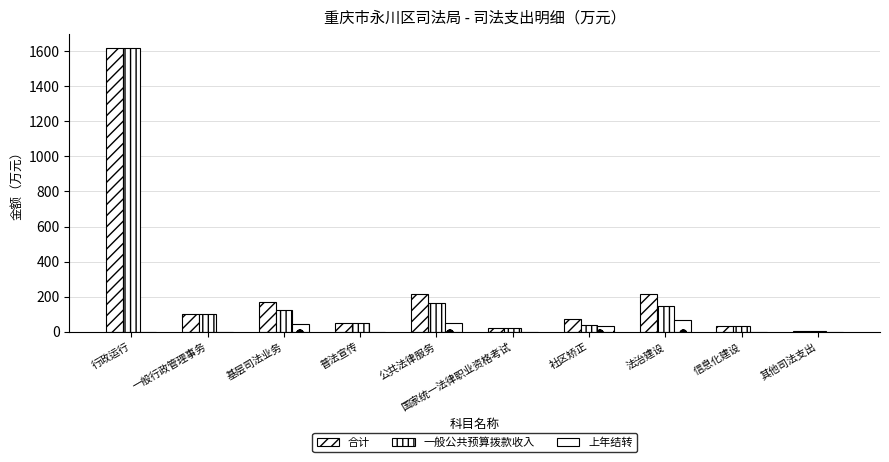

Count the number of data series in this chart.

3